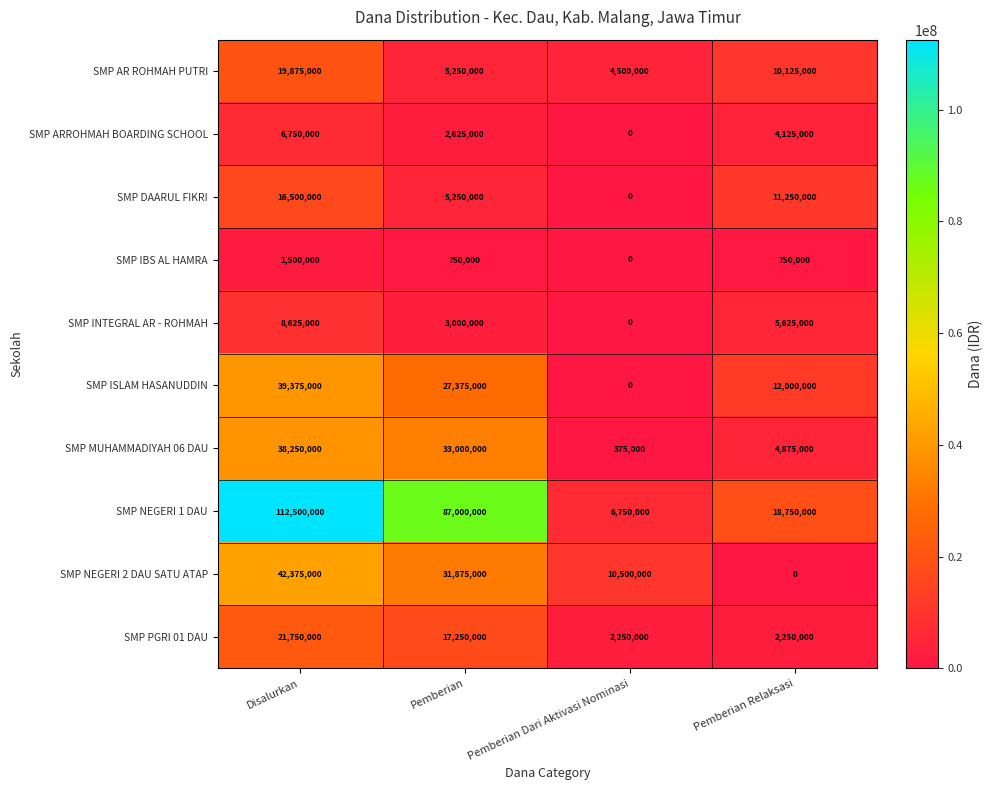

What is the difference between the maximum and minimum values in the SMP ARROHMAH BOARDING SCHOOL series?

6750000